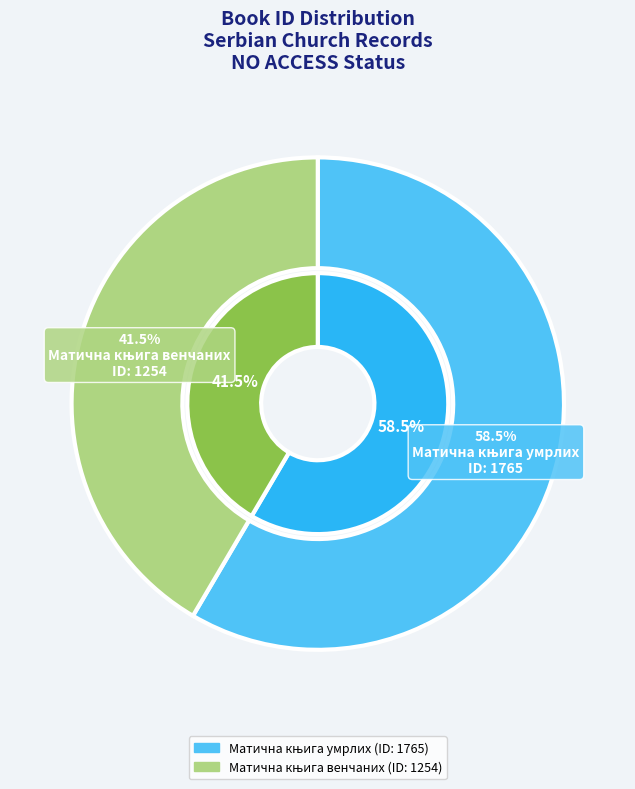

To the nearest percent, what is the average slice percentage?

50%